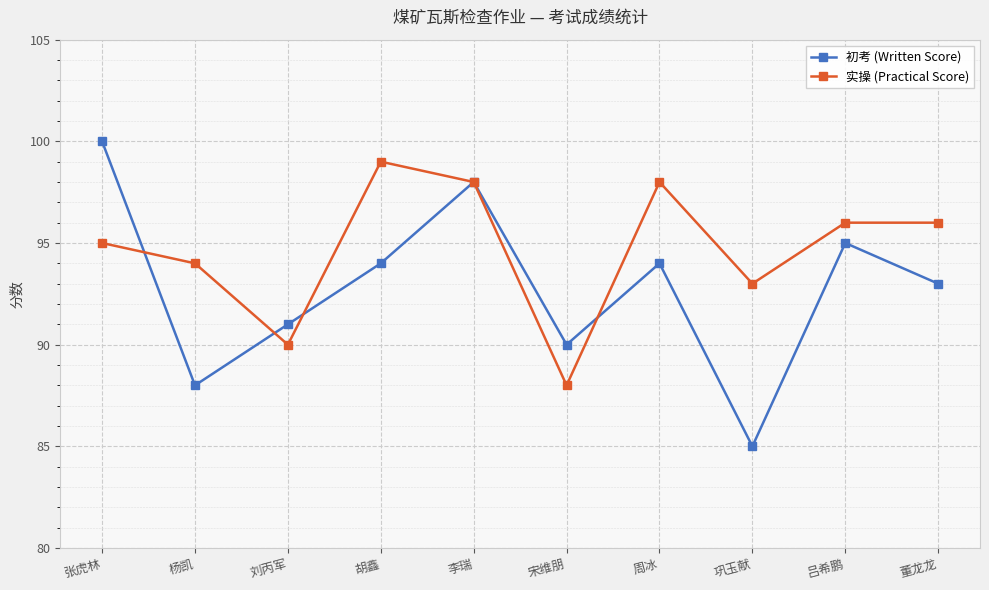

Which series changed the most between 李瑞 and 巩玉献?

初考 (Written Score)